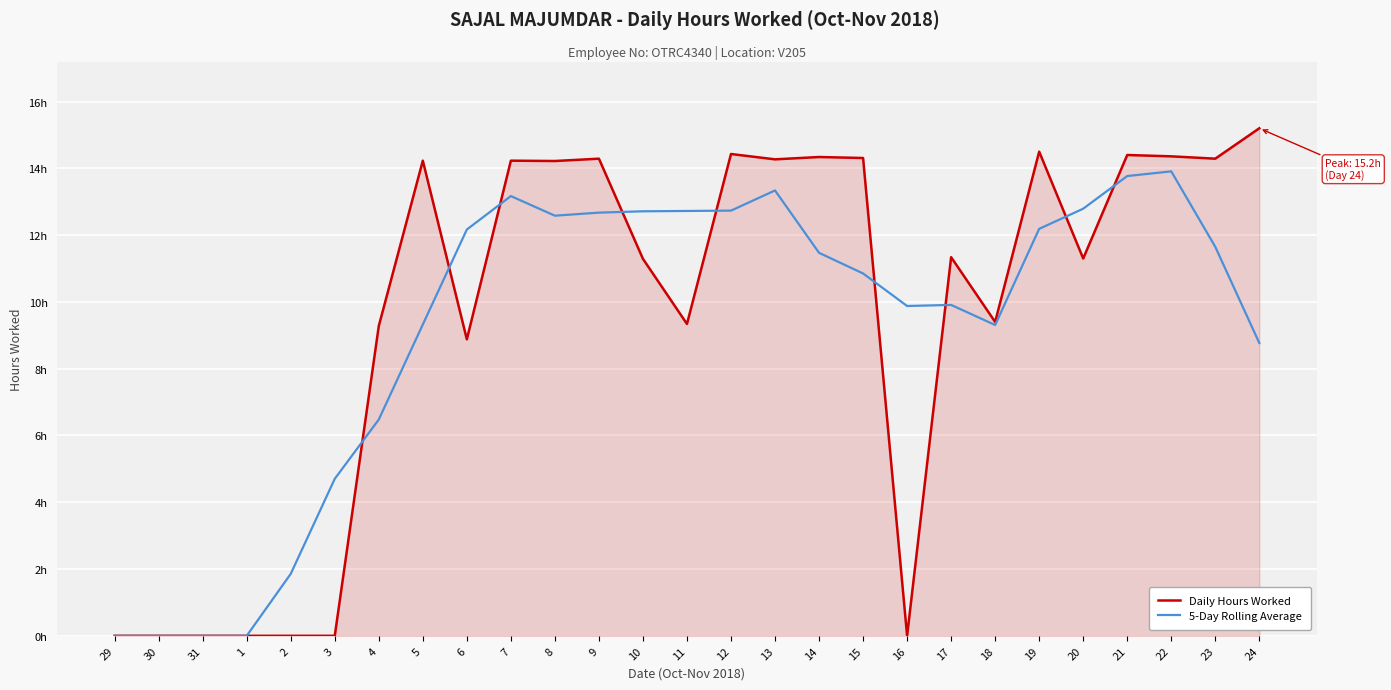

What is the sum of the 5-Day Rolling Average values at 20 and 9?

25.5